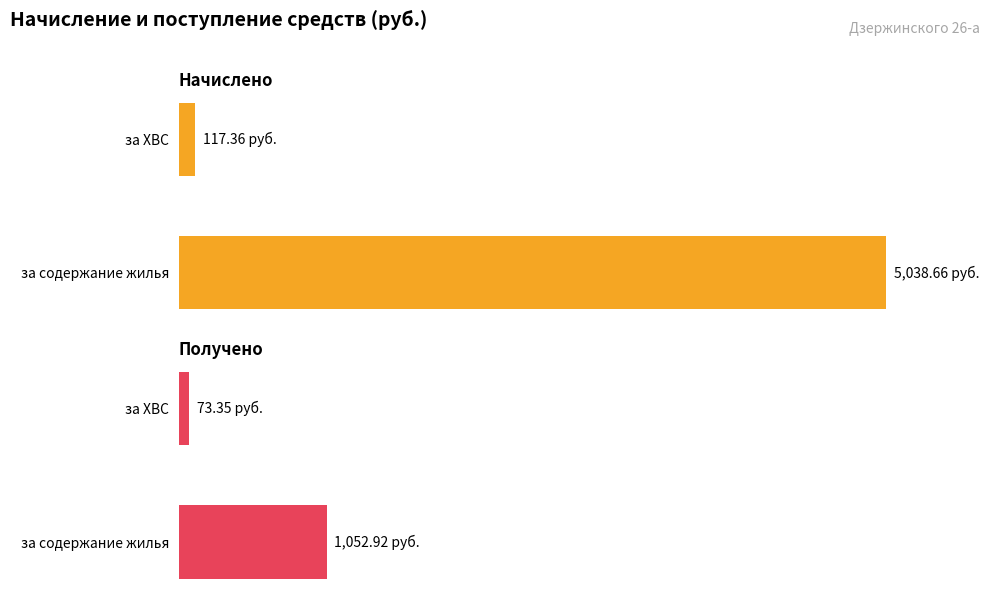

Are the bars horizontal?

Yes